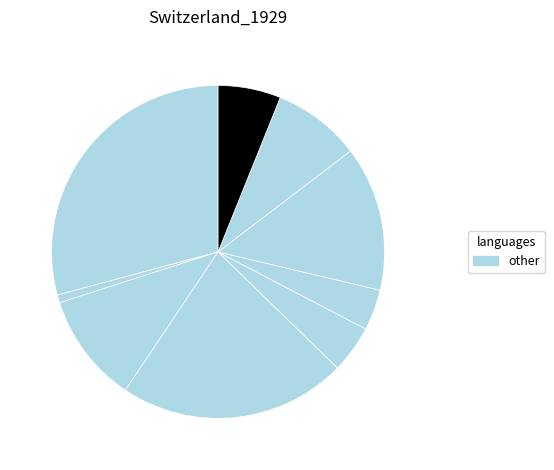

Count the number of slices in the pie.

9